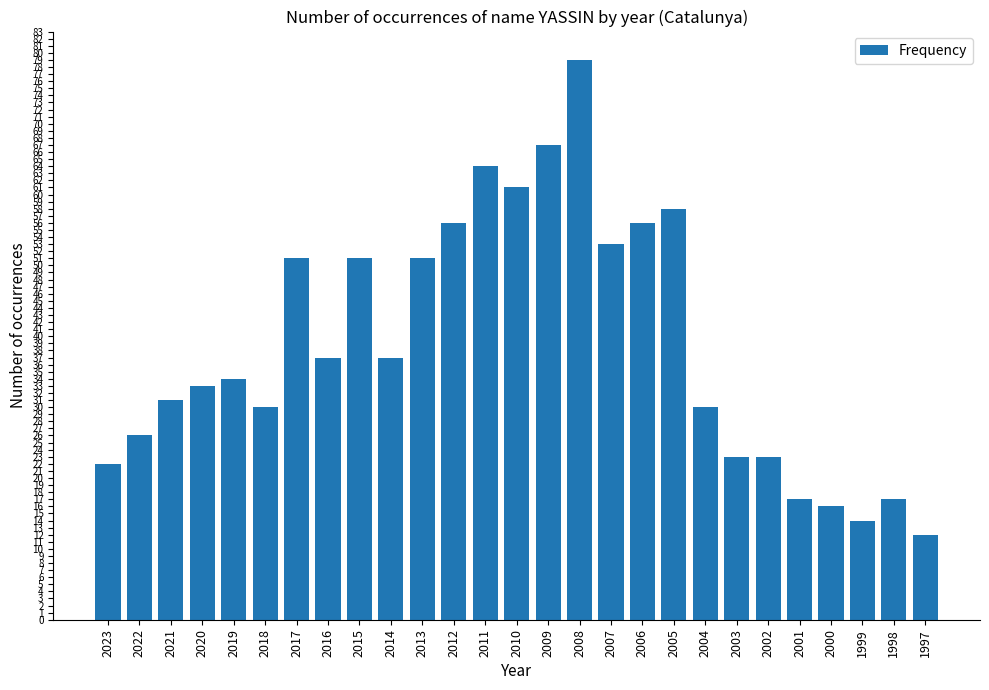

What is the average value?

39